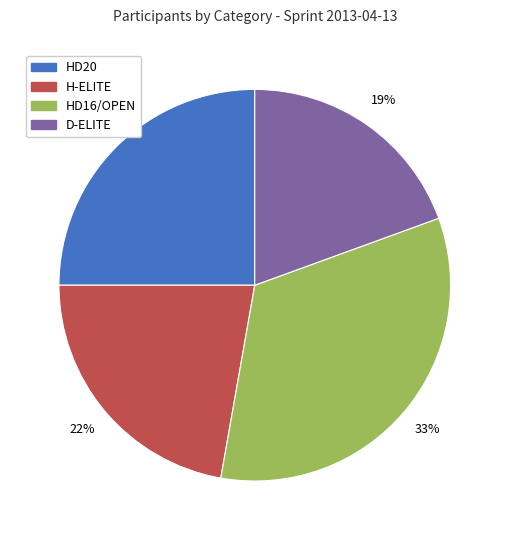

To the nearest percent, what is the difference between the H-ELITE and D-ELITE slice percentages?

3%